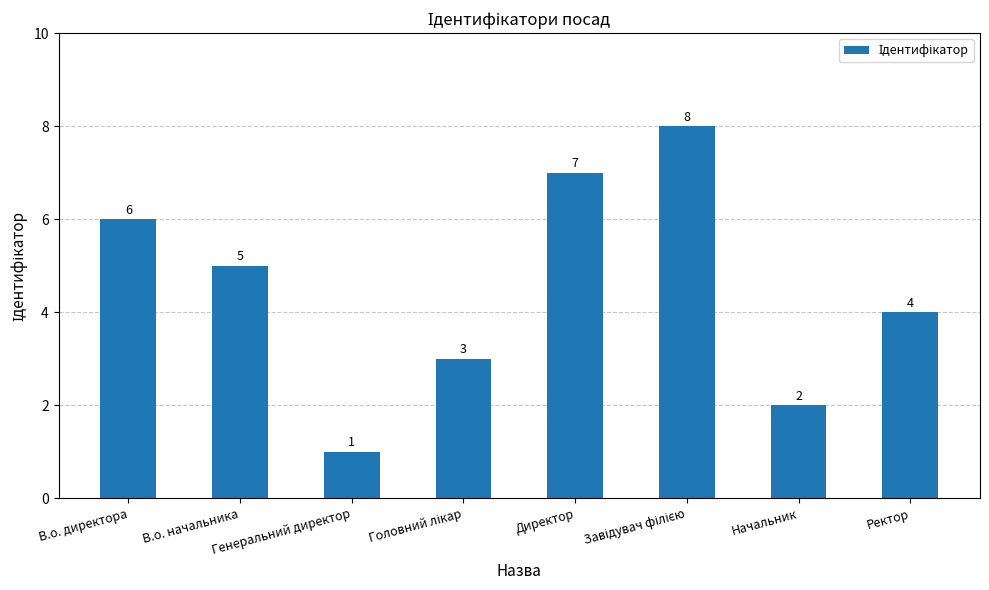

What is the difference between the second highest and minimum values?

6